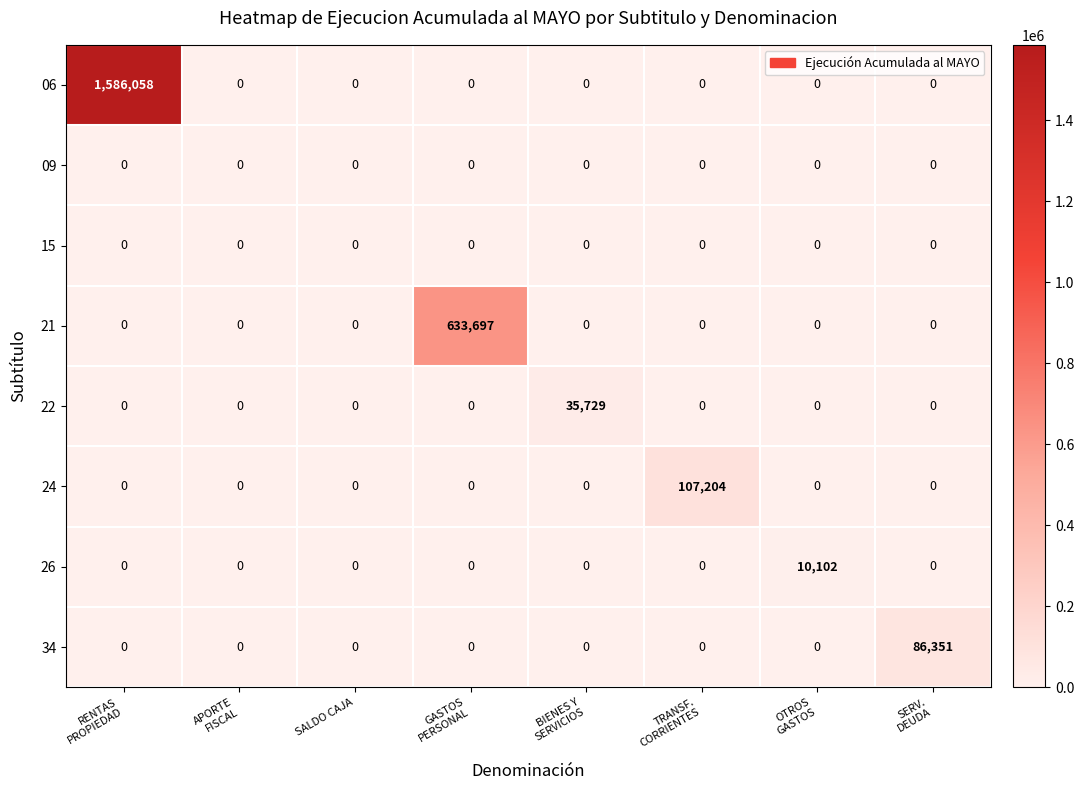

Which series has the largest total across all categories?

06